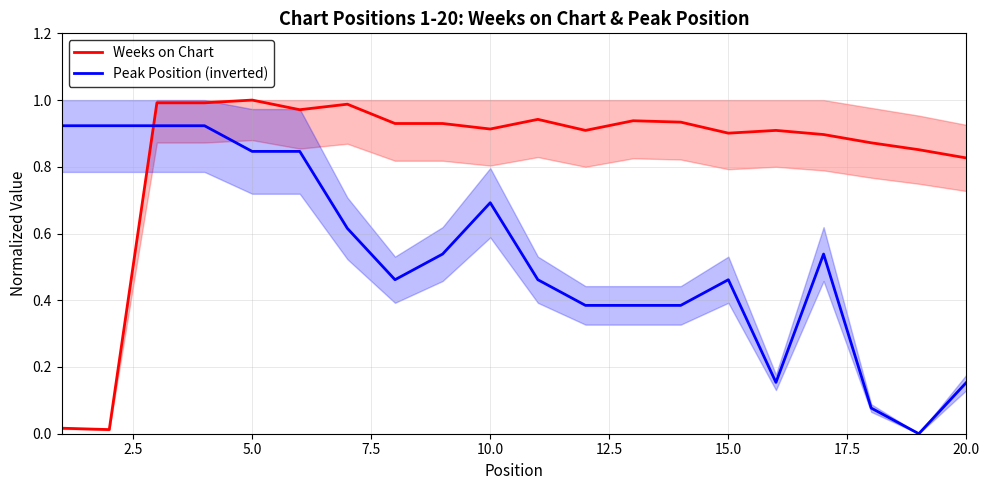

The Weeks on Chart series shows 1.7 at 5.0. True or false?

False